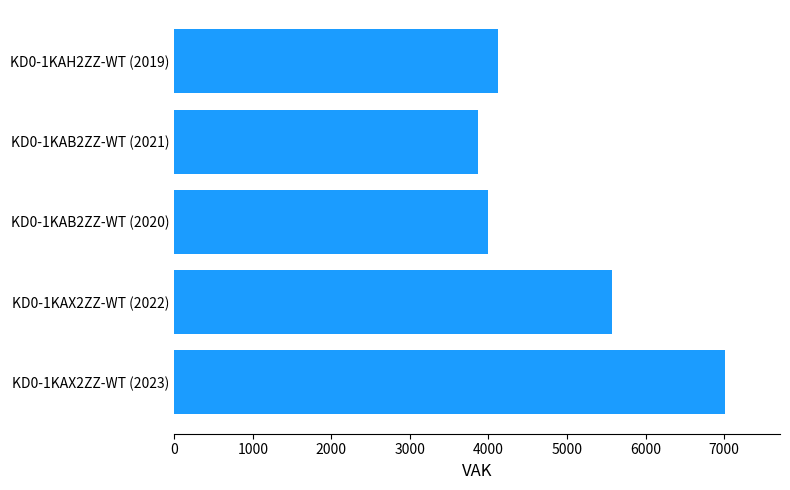

What is the difference between the second highest and second lowest values?

1580